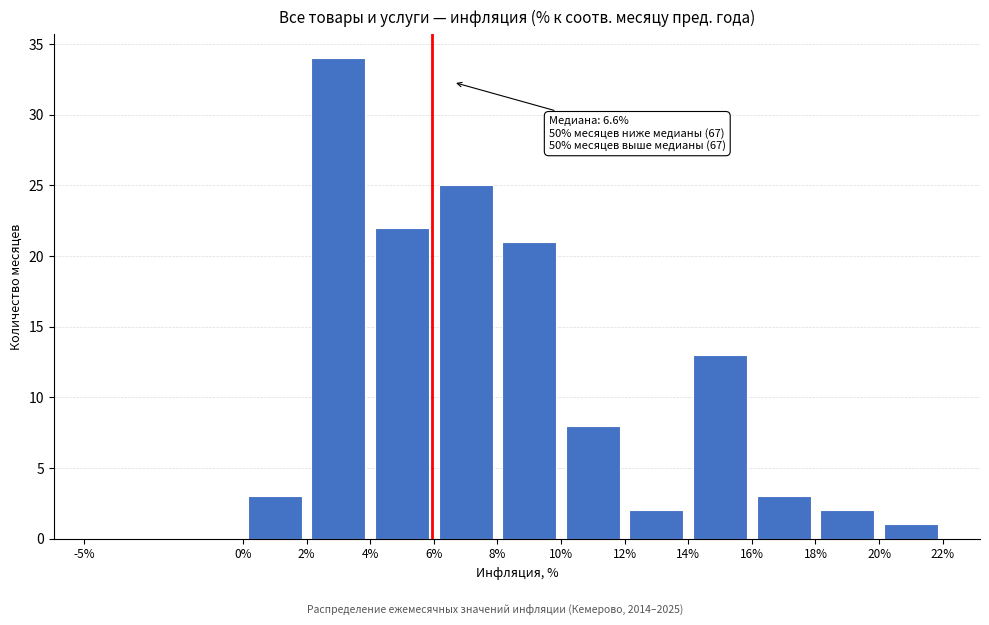

Which range on the x-axis has the tallest bar?

2% to 4%